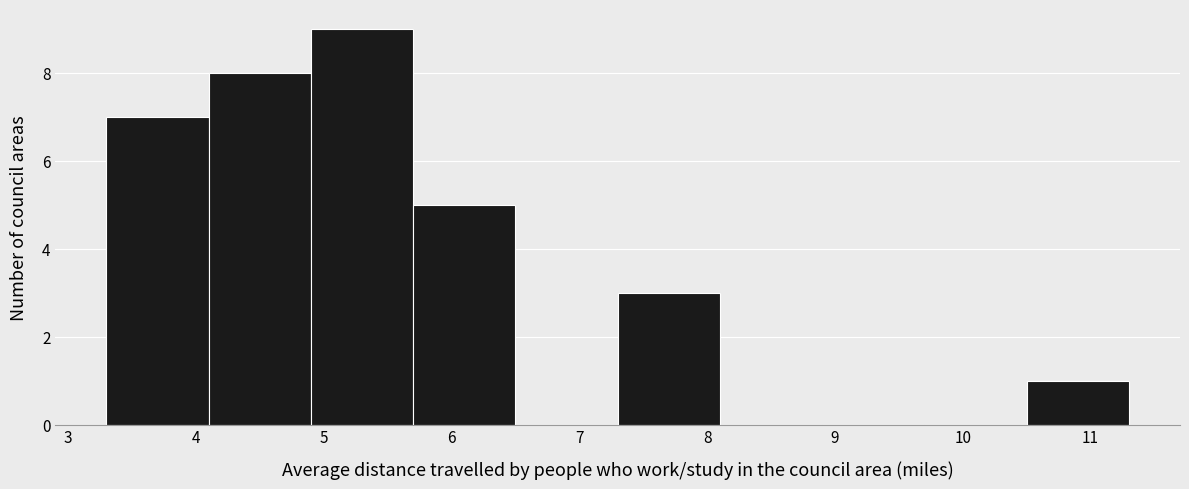

Reading left to right, transcribe this chart: for each bar, give the range it covers on the x-axis and its height. The values are not printed on the chart, so give them approximately, as read against the axis.

3.3 to 4.1: 7
4.1 to 4.9: 8
4.9 to 5.7: 9
5.7 to 6.5: 5
6.5 to 7.3: 0
7.3 to 8.1: 3
8.1 to 8.9: 0
8.9 to 9.7: 0
9.7 to 10.5: 0
10.5 to 11.3: 1